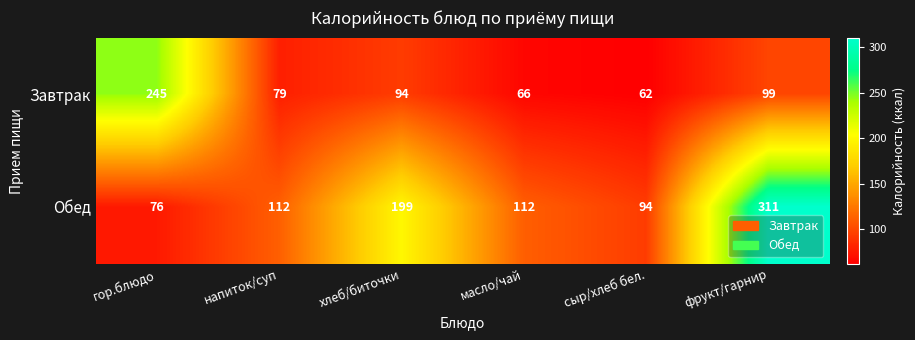

What is the maximum value shown in the chart?

311